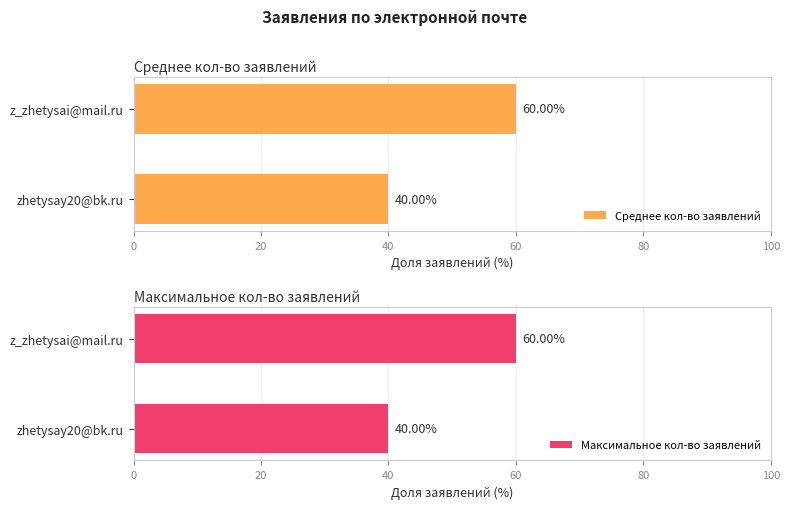

What is the average value of the Среднее кол-во заявлений series?

50